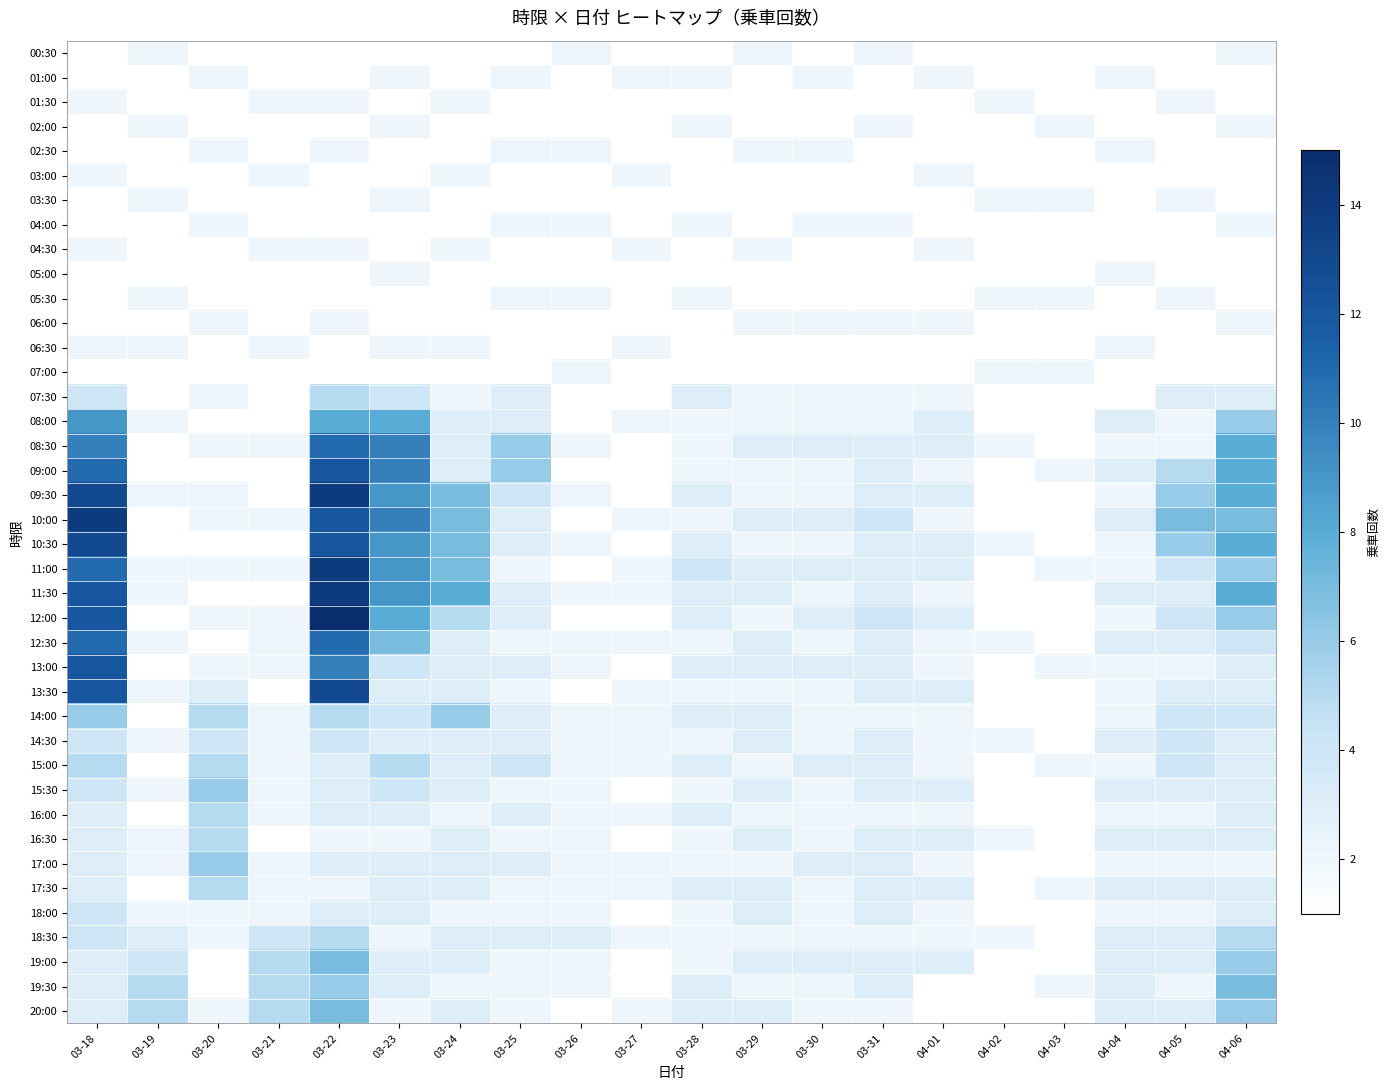

Reading left to right, transcribe all the data shown in this chart.

00:30: 03-18=1	03-19=2	03-20=1	03-21=1	03-22=1	03-23=1	03-24=1	03-25=1	03-26=2	03-27=1	03-28=1	03-29=2	03-30=1	03-31=2	04-01=1	04-02=1	04-03=1	04-04=1	04-05=1	04-06=2
01:00: 03-18=1	03-19=1	03-20=2	03-21=1	03-22=1	03-23=2	03-24=1	03-25=2	03-26=1	03-27=2	03-28=2	03-29=1	03-30=2	03-31=1	04-01=2	04-02=1	04-03=1	04-04=2	04-05=1	04-06=1
01:30: 03-18=2	03-19=1	03-20=1	03-21=2	03-22=2	03-23=1	03-24=2	03-25=1	03-26=1	03-27=1	03-28=1	03-29=1	03-30=1	03-31=1	04-01=1	04-02=2	04-03=1	04-04=1	04-05=2	04-06=1
02:00: 03-18=1	03-19=2	03-20=1	03-21=1	03-22=1	03-23=2	03-24=1	03-25=1	03-26=1	03-27=1	03-28=2	03-29=1	03-30=1	03-31=2	04-01=1	04-02=1	04-03=2	04-04=1	04-05=1	04-06=2
02:30: 03-18=1	03-19=1	03-20=2	03-21=1	03-22=2	03-23=1	03-24=1	03-25=2	03-26=2	03-27=1	03-28=1	03-29=2	03-30=2	03-31=1	04-01=1	04-02=1	04-03=1	04-04=2	04-05=1	04-06=1
03:00: 03-18=2	03-19=1	03-20=1	03-21=2	03-22=1	03-23=1	03-24=2	03-25=1	03-26=1	03-27=2	03-28=1	03-29=1	03-30=1	03-31=1	04-01=2	04-02=1	04-03=1	04-04=1	04-05=1	04-06=1
03:30: 03-18=1	03-19=2	03-20=1	03-21=1	03-22=1	03-23=2	03-24=1	03-25=1	03-26=1	03-27=1	03-28=1	03-29=1	03-30=1	03-31=1	04-01=1	04-02=2	04-03=2	04-04=1	04-05=2	04-06=1
04:00: 03-18=1	03-19=1	03-20=2	03-21=1	03-22=1	03-23=1	03-24=1	03-25=2	03-26=2	03-27=1	03-28=2	03-29=1	03-30=2	03-31=2	04-01=1	04-02=1	04-03=1	04-04=1	04-05=1	04-06=2
04:30: 03-18=2	03-19=1	03-20=1	03-21=2	03-22=2	03-23=1	03-24=2	03-25=1	03-26=1	03-27=2	03-28=1	03-29=2	03-30=1	03-31=1	04-01=2	04-02=1	04-03=1	04-04=1	04-05=1	04-06=1
05:00: 03-18=1	03-19=1	03-20=1	03-21=1	03-22=1	03-23=2	03-24=1	03-25=1	03-26=1	03-27=1	03-28=1	03-29=1	03-30=1	03-31=1	04-01=1	04-02=1	04-03=1	04-04=2	04-05=1	04-06=1
05:30: 03-18=1	03-19=2	03-20=1	03-21=1	03-22=1	03-23=1	03-24=1	03-25=2	03-26=2	03-27=1	03-28=2	03-29=1	03-30=1	03-31=1	04-01=1	04-02=2	04-03=2	04-04=1	04-05=2	04-06=1
06:00: 03-18=1	03-19=1	03-20=2	03-21=1	03-22=2	03-23=1	03-24=1	03-25=1	03-26=1	03-27=1	03-28=1	03-29=2	03-30=2	03-31=2	04-01=2	04-02=1	04-03=1	04-04=1	04-05=1	04-06=2
06:30: 03-18=2	03-19=2	03-20=1	03-21=2	03-22=1	03-23=2	03-24=2	03-25=1	03-26=1	03-27=2	03-28=1	03-29=1	03-30=1	03-31=1	04-01=1	04-02=1	04-03=1	04-04=2	04-05=1	04-06=1
07:00: 03-18=1	03-19=1	03-20=1	03-21=1	03-22=1	03-23=1	03-24=1	03-25=1	03-26=2	03-27=1	03-28=1	03-29=1	03-30=1	03-31=1	04-01=1	04-02=2	04-03=2	04-04=1	04-05=1	04-06=1
07:30: 03-18=4	03-19=1	03-20=2	03-21=1	03-22=5	03-23=4	03-24=2	03-25=3	03-26=1	03-27=1	03-28=3	03-29=2	03-30=2	03-31=2	04-01=2	04-02=1	04-03=1	04-04=1	04-05=3	04-06=3
08:00: 03-18=9	03-19=2	03-20=1	03-21=1	03-22=8	03-23=8	03-24=3	03-25=3	03-26=1	03-27=2	03-28=2	03-29=2	03-30=2	03-31=2	04-01=3	04-02=1	04-03=1	04-04=3	04-05=2	04-06=6
08:30: 03-18=10	03-19=1	03-20=2	03-21=2	03-22=11	03-23=10	03-24=3	03-25=6	03-26=2	03-27=1	03-28=2	03-29=3	03-30=3	03-31=3	04-01=3	04-02=2	04-03=1	04-04=2	04-05=2	04-06=8
09:00: 03-18=11	03-19=1	03-20=1	03-21=1	03-22=12	03-23=10	03-24=3	03-25=6	03-26=1	03-27=1	03-28=2	03-29=2	03-30=2	03-31=3	04-01=2	04-02=1	04-03=2	04-04=3	04-05=5	04-06=8
09:30: 03-18=13	03-19=2	03-20=2	03-21=1	03-22=14	03-23=9	03-24=7	03-25=4	03-26=2	03-27=1	03-28=3	03-29=2	03-30=2	03-31=3	04-01=3	04-02=1	04-03=1	04-04=2	04-05=6	04-06=8
10:00: 03-18=14	03-19=1	03-20=2	03-21=2	03-22=12	03-23=10	03-24=7	03-25=3	03-26=1	03-27=2	03-28=2	03-29=3	03-30=3	03-31=4	04-01=2	04-02=1	04-03=1	04-04=3	04-05=7	04-06=7
10:30: 03-18=13	03-19=1	03-20=1	03-21=1	03-22=12	03-23=9	03-24=7	03-25=3	03-26=2	03-27=1	03-28=3	03-29=2	03-30=2	03-31=3	04-01=3	04-02=2	04-03=1	04-04=2	04-05=6	04-06=8
11:00: 03-18=11	03-19=2	03-20=2	03-21=2	03-22=14	03-23=9	03-24=7	03-25=2	03-26=1	03-27=2	03-28=4	03-29=3	03-30=3	03-31=3	04-01=3	04-02=1	04-03=2	04-04=2	04-05=4	04-06=6
11:30: 03-18=12	03-19=2	03-20=1	03-21=1	03-22=14	03-23=9	03-24=8	03-25=3	03-26=2	03-27=2	03-28=3	03-29=3	03-30=2	03-31=3	04-01=2	04-02=1	04-03=1	04-04=3	04-05=3	04-06=8
12:00: 03-18=12	03-19=1	03-20=2	03-21=2	03-22=15	03-23=8	03-24=5	03-25=3	03-26=1	03-27=1	03-28=3	03-29=2	03-30=3	03-31=4	04-01=3	04-02=1	04-03=1	04-04=2	04-05=4	04-06=6
12:30: 03-18=11	03-19=2	03-20=1	03-21=2	03-22=11	03-23=7	03-24=3	03-25=2	03-26=2	03-27=2	03-28=2	03-29=3	03-30=2	03-31=3	04-01=2	04-02=2	04-03=1	04-04=3	04-05=3	04-06=4
13:00: 03-18=12	03-19=1	03-20=2	03-21=2	03-22=10	03-23=4	03-24=3	03-25=3	03-26=2	03-27=1	03-28=3	03-29=3	03-30=3	03-31=3	04-01=2	04-02=1	04-03=2	04-04=2	04-05=2	04-06=3
13:30: 03-18=12	03-19=2	03-20=3	03-21=1	03-22=13	03-23=3	03-24=3	03-25=2	03-26=1	03-27=2	03-28=2	03-29=2	03-30=2	03-31=3	04-01=3	04-02=1	04-03=1	04-04=2	04-05=3	04-06=3
14:00: 03-18=6	03-19=1	03-20=5	03-21=2	03-22=5	03-23=4	03-24=6	03-25=3	03-26=2	03-27=2	03-28=3	03-29=3	03-30=2	03-31=2	04-01=2	04-02=1	04-03=1	04-04=2	04-05=4	04-06=4
14:30: 03-18=4	03-19=2	03-20=4	03-21=2	03-22=4	03-23=3	03-24=3	03-25=3	03-26=2	03-27=2	03-28=2	03-29=3	03-30=2	03-31=3	04-01=2	04-02=2	04-03=1	04-04=3	04-05=4	04-06=3
15:00: 03-18=5	03-19=1	03-20=5	03-21=2	03-22=3	03-23=5	03-24=3	03-25=4	03-26=2	03-27=2	03-28=3	03-29=2	03-30=3	03-31=3	04-01=2	04-02=1	04-03=2	04-04=2	04-05=4	04-06=3
15:30: 03-18=4	03-19=2	03-20=6	03-21=2	03-22=3	03-23=4	03-24=3	03-25=2	03-26=2	03-27=1	03-28=2	03-29=3	03-30=2	03-31=3	04-01=3	04-02=1	04-03=1	04-04=3	04-05=3	04-06=3
16:00: 03-18=3	03-19=1	03-20=5	03-21=2	03-22=3	03-23=3	03-24=2	03-25=3	03-26=2	03-27=2	03-28=3	03-29=2	03-30=2	03-31=2	04-01=2	04-02=1	04-03=1	04-04=2	04-05=2	04-06=3
16:30: 03-18=3	03-19=2	03-20=5	03-21=1	03-22=2	03-23=2	03-24=3	03-25=2	03-26=2	03-27=1	03-28=2	03-29=3	03-30=2	03-31=3	04-01=3	04-02=2	04-03=1	04-04=3	04-05=3	04-06=3
17:00: 03-18=3	03-19=2	03-20=6	03-21=2	03-22=3	03-23=3	03-24=3	03-25=3	03-26=2	03-27=2	03-28=2	03-29=2	03-30=3	03-31=3	04-01=2	04-02=1	04-03=1	04-04=2	04-05=2	04-06=2
17:30: 03-18=3	03-19=1	03-20=5	03-21=2	03-22=2	03-23=3	03-24=3	03-25=2	03-26=2	03-27=2	03-28=3	03-29=3	03-30=2	03-31=3	04-01=3	04-02=1	04-03=2	04-04=3	04-05=3	04-06=3
18:00: 03-18=4	03-19=2	03-20=2	03-21=2	03-22=3	03-23=3	03-24=2	03-25=2	03-26=2	03-27=1	03-28=2	03-29=3	03-30=2	03-31=3	04-01=2	04-02=1	04-03=1	04-04=2	04-05=2	04-06=3
18:30: 03-18=4	03-19=3	03-20=2	03-21=4	03-22=5	03-23=2	03-24=3	03-25=3	03-26=3	03-27=2	03-28=2	03-29=2	03-30=2	03-31=2	04-01=2	04-02=2	04-03=1	04-04=3	04-05=3	04-06=5
19:00: 03-18=3	03-19=4	03-20=1	03-21=5	03-22=7	03-23=3	03-24=3	03-25=2	03-26=2	03-27=1	03-28=2	03-29=3	03-30=3	03-31=3	04-01=3	04-02=1	04-03=1	04-04=3	04-05=3	04-06=6
19:30: 03-18=3	03-19=5	03-20=1	03-21=5	03-22=6	03-23=3	03-24=2	03-25=2	03-26=2	03-27=1	03-28=3	03-29=2	03-30=2	03-31=3	04-01=1	04-02=1	04-03=2	04-04=3	04-05=2	04-06=7
20:00: 03-18=3	03-19=5	03-20=2	03-21=5	03-22=7	03-23=2	03-24=3	03-25=2	03-26=1	03-27=2	03-28=3	03-29=3	03-30=2	03-31=2	04-01=1	04-02=1	04-03=1	04-04=3	04-05=3	04-06=6